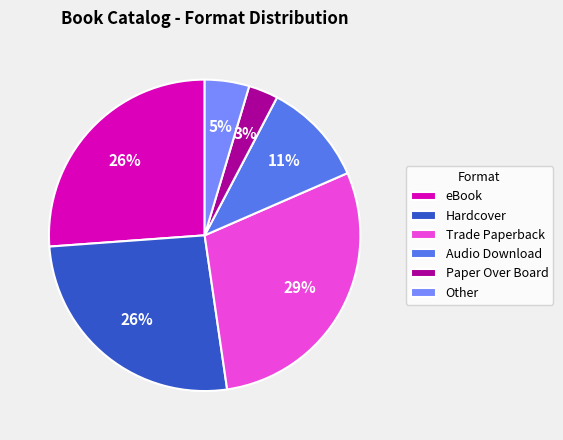

How many slices are in this pie chart?

6